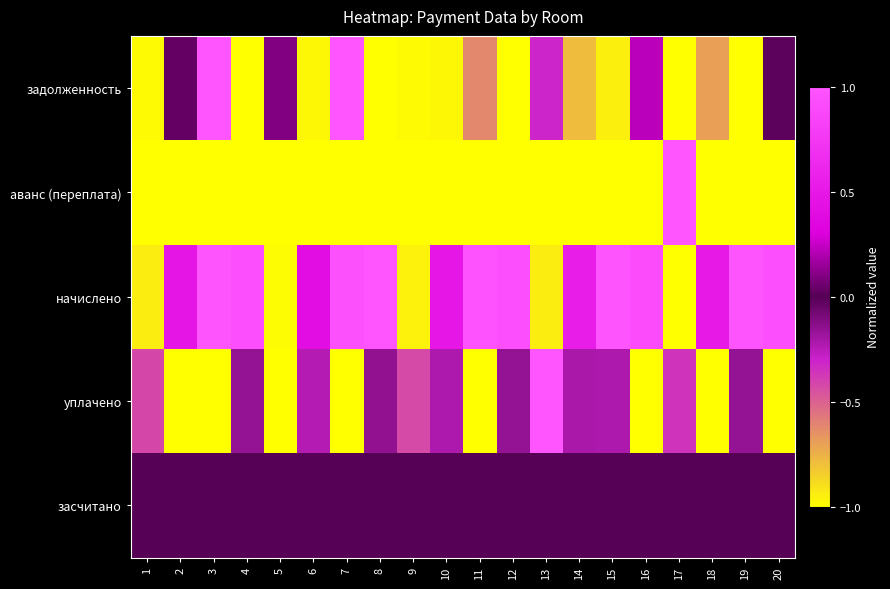

Rank the series by their maximum value, from highest to lowest.

задолженность, аванс (переплата), начислено, уплачено, засчитано